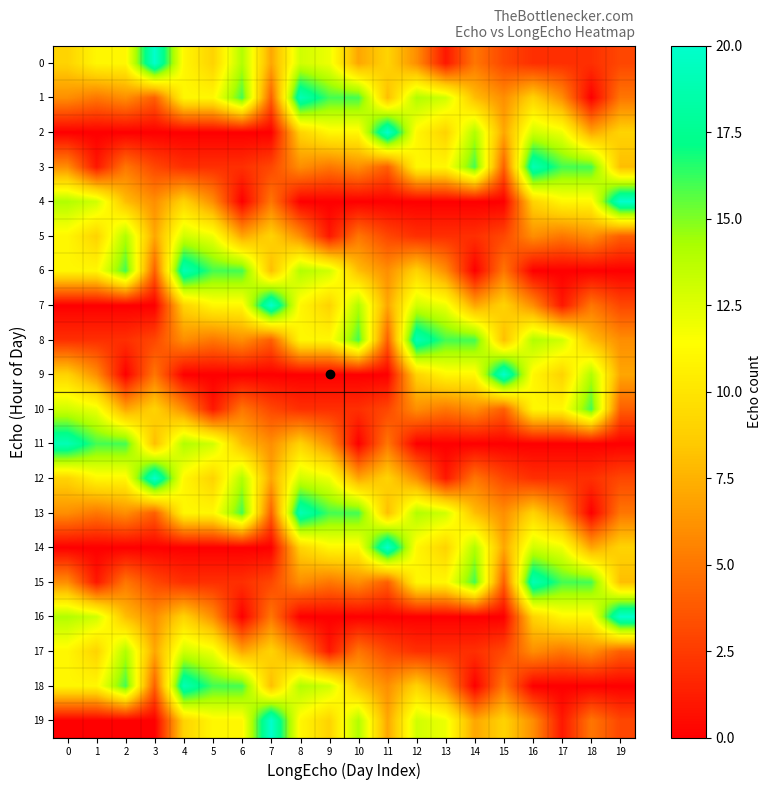

Reading left to right, list all the values displayed in this chart.

0: 0=9	1=11	2=11	3=20	4=11	5=9	6=14	7=7	8=13	9=12	10=7	11=9	12=6	13=1	14=5	15=3	16=2	17=2	18=2	19=3
1: 0=6	1=5	2=6	3=4	4=11	5=11	6=16	7=4	8=19	9=16	10=16	11=8	12=14	13=13	14=8	15=6	16=9	17=6	18=0	19=5
2: 0=0	1=0	2=0	3=0	4=0	5=0	6=0	7=0	8=9	9=11	10=11	11=20	12=11	13=9	14=14	15=7	16=13	17=12	18=7	19=9
3: 0=6	1=1	2=5	3=3	4=2	5=2	6=2	7=3	8=6	9=5	10=6	11=4	12=11	13=11	14=16	15=4	16=19	17=16	18=16	19=8
4: 0=14	1=13	2=8	3=6	4=9	5=6	6=0	7=5	8=0	9=0	10=0	11=0	12=0	13=0	14=0	15=0	16=9	17=11	18=11	19=20
5: 0=11	1=9	2=14	3=7	4=13	5=12	6=7	7=9	8=6	9=1	10=5	11=3	12=2	13=2	14=2	15=3	16=6	17=5	18=6	19=4
6: 0=11	1=11	2=16	3=4	4=19	5=16	6=16	7=8	8=14	9=13	10=8	11=6	12=9	13=6	14=0	15=5	16=0	17=0	18=0	19=0
7: 0=0	1=0	2=0	3=0	4=9	5=11	6=11	7=20	8=11	9=9	10=14	11=7	12=13	13=12	14=7	15=9	16=6	17=1	18=5	19=3
8: 0=2	1=2	2=2	3=3	4=6	5=5	6=6	7=4	8=11	9=11	10=16	11=4	12=19	13=16	14=16	15=8	16=14	17=13	18=8	19=6
9: 0=9	1=6	2=0	3=5	4=0	5=0	6=0	7=0	8=0	9=0	10=0	11=0	12=9	13=11	14=11	15=20	16=11	17=9	18=14	19=7
10: 0=13	1=12	2=7	3=9	4=6	5=1	6=5	7=3	8=2	9=2	10=2	11=3	12=6	13=5	14=6	15=4	16=11	17=11	18=16	19=4
11: 0=19	1=16	2=16	3=8	4=14	5=13	6=8	7=6	8=9	9=6	10=0	11=5	12=0	13=0	14=0	15=0	16=0	17=0	18=0	19=0
12: 0=9	1=11	2=11	3=20	4=11	5=9	6=14	7=7	8=13	9=12	10=7	11=9	12=6	13=1	14=5	15=3	16=2	17=2	18=2	19=3
13: 0=6	1=5	2=6	3=4	4=11	5=11	6=16	7=4	8=19	9=16	10=16	11=8	12=14	13=13	14=8	15=6	16=9	17=6	18=0	19=5
14: 0=0	1=0	2=0	3=0	4=0	5=0	6=0	7=0	8=9	9=11	10=11	11=20	12=11	13=9	14=14	15=7	16=13	17=12	18=7	19=9
15: 0=6	1=1	2=5	3=3	4=2	5=2	6=2	7=3	8=6	9=5	10=6	11=4	12=11	13=11	14=16	15=4	16=19	17=16	18=16	19=8
16: 0=14	1=13	2=8	3=6	4=9	5=6	6=0	7=5	8=0	9=0	10=0	11=0	12=0	13=0	14=0	15=0	16=9	17=11	18=11	19=20
17: 0=11	1=9	2=14	3=7	4=13	5=12	6=7	7=9	8=6	9=1	10=5	11=3	12=2	13=2	14=2	15=3	16=6	17=5	18=6	19=4
18: 0=11	1=11	2=16	3=4	4=19	5=16	6=16	7=8	8=14	9=13	10=8	11=6	12=9	13=6	14=0	15=5	16=0	17=0	18=0	19=0
19: 0=0	1=0	2=0	3=0	4=9	5=11	6=11	7=20	8=11	9=9	10=14	11=7	12=13	13=12	14=7	15=9	16=6	17=1	18=5	19=3